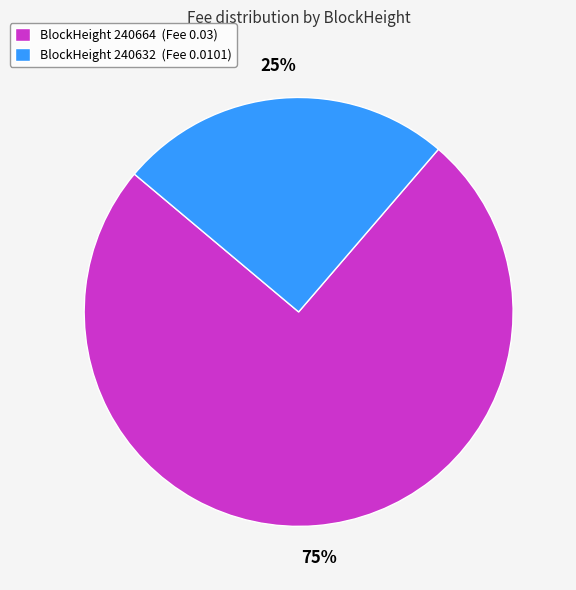

Do BlockHeight 240632 (Fee 0.0101) and BlockHeight 240664 (Fee 0.03) together represent more than half of the pie?

Yes